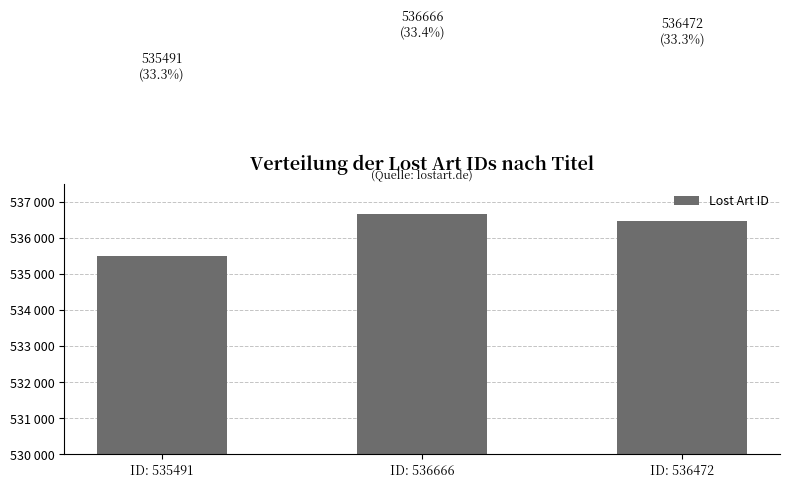

What is the average value?

536210